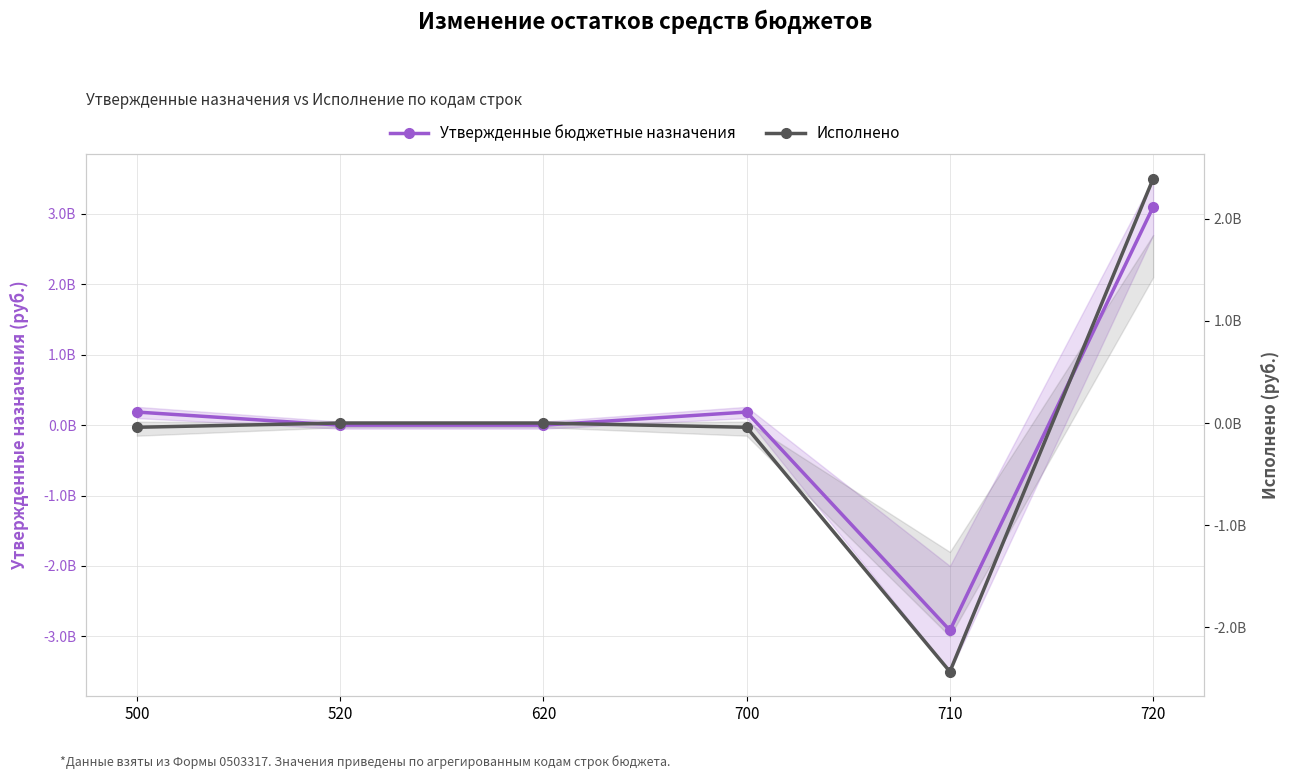

What is the value of the Исполнено point at the 6th from the left?

2394176656.0